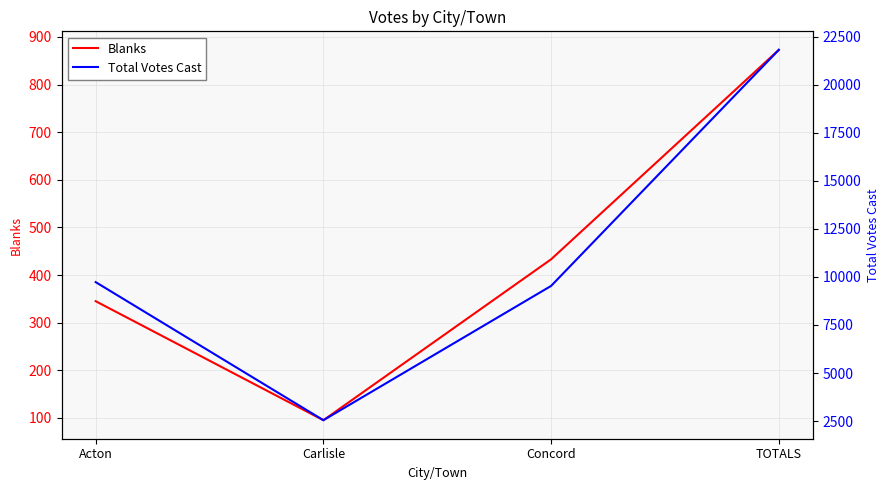

What is the difference between the Total Votes Cast values at Carlisle and Concord?

6984